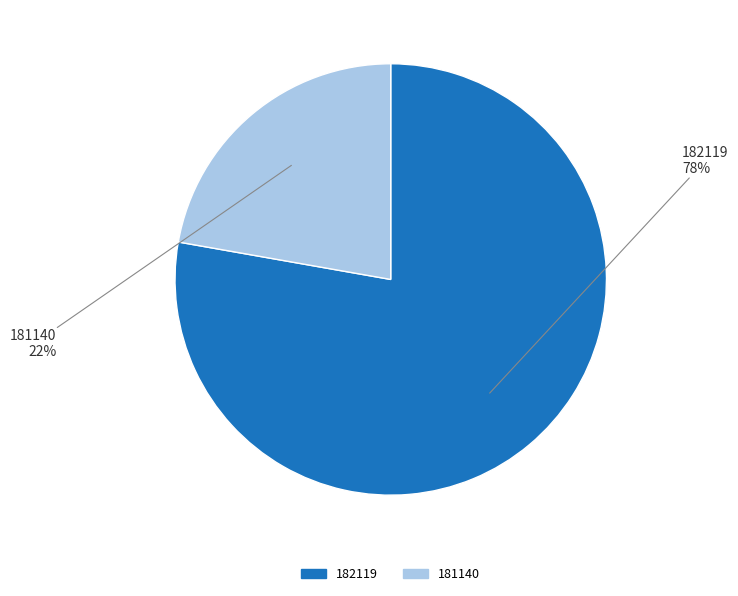

How many segments does this pie chart have?

2